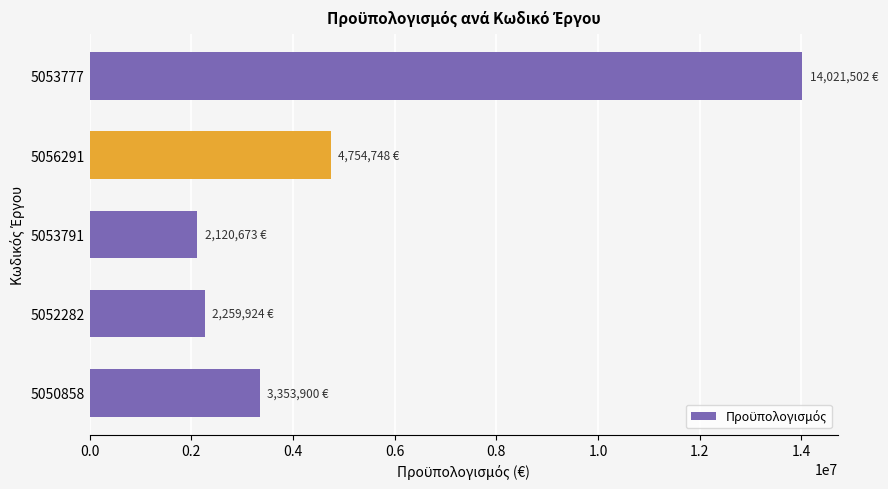

What is the ratio of the value at 5056291 to the value at 5053777?

0.3